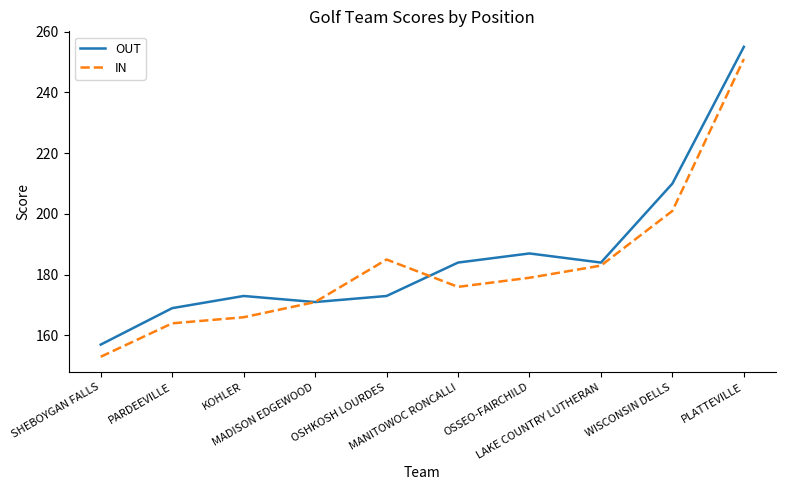

What is the maximum value for OUT?

255